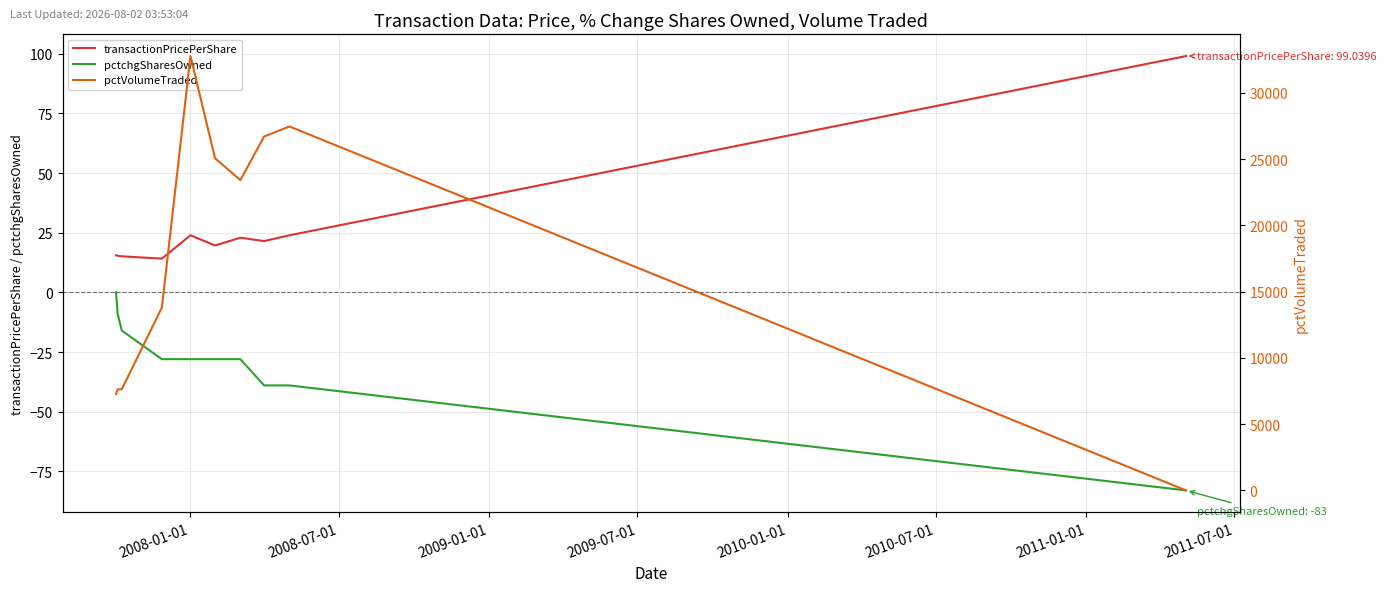

What is the total value across all series at 8?

27439.9